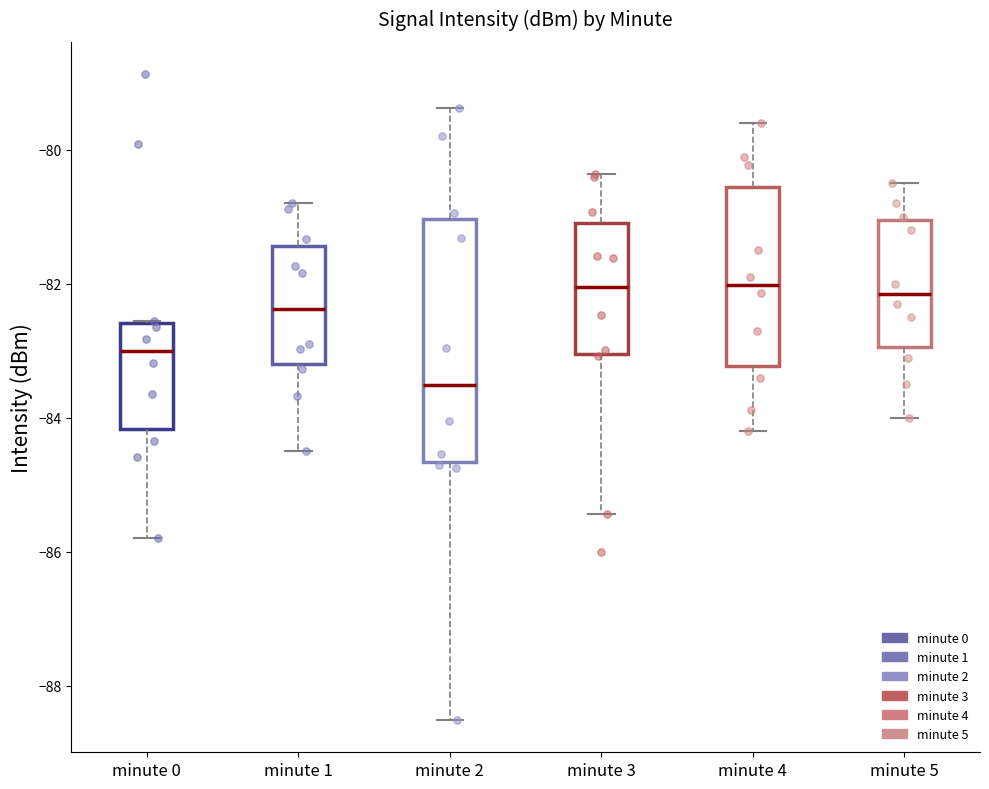

Reading left to right, read every box against the y-axis: the position of its median line, the range the box covers, and the ends of its whiskers. The values are not printed on the chart, so give them approximately, as read against the axis.

minute 0: median -83.0, box -84.2 to -82.6, whiskers -85.8 to -82.6
minute 1: median -82.4, box -83.2 to -81.4, whiskers -84.4 to -80.8
minute 2: median -83.6, box -84.6 to -81.0, whiskers -88.6 to -79.4
minute 3: median -82.0, box -83.0 to -81.0, whiskers -85.4 to -80.4
minute 4: median -82.0, box -83.2 to -80.6, whiskers -84.2 to -79.6
minute 5: median -82.2, box -83.0 to -81.0, whiskers -84.0 to -80.4